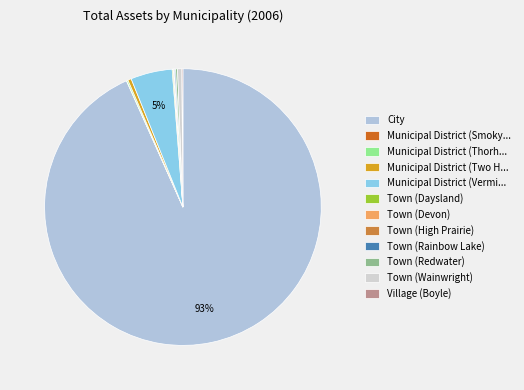

To the nearest percent, what is the average slice percentage?

8%